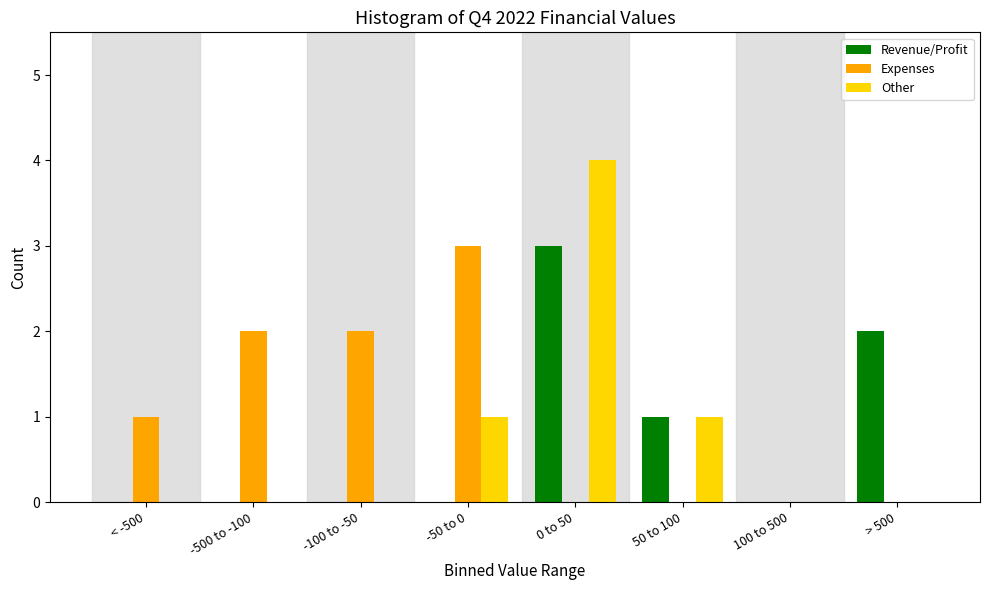

Reading left to right, what are all the values shown in this chart?

Revenue/Profit: < -500=0	-500 to -100=0	-100 to -50=0	-50 to 0=0	0 to 50=3	50 to 100=1	100 to 500=0	> 500=2
Expenses: < -500=1	-500 to -100=2	-100 to -50=2	-50 to 0=3	0 to 50=0	50 to 100=0	100 to 500=0	> 500=0
Other: < -500=0	-500 to -100=0	-100 to -50=0	-50 to 0=1	0 to 50=4	50 to 100=1	100 to 500=0	> 500=0